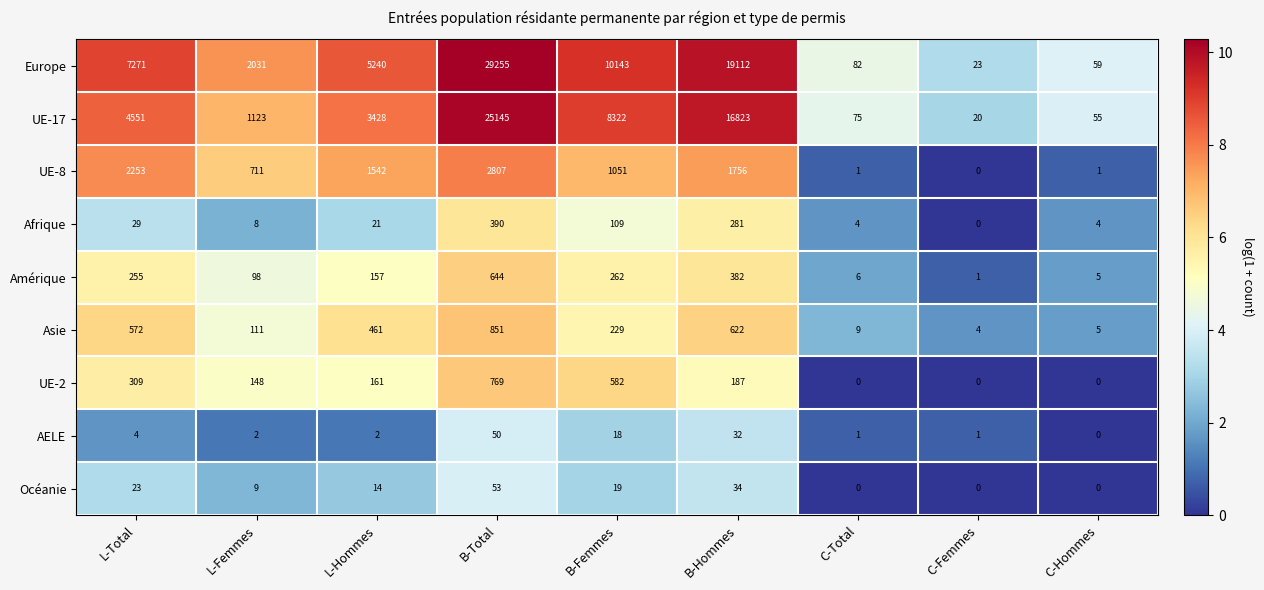

How many distinct data groups are displayed?

9